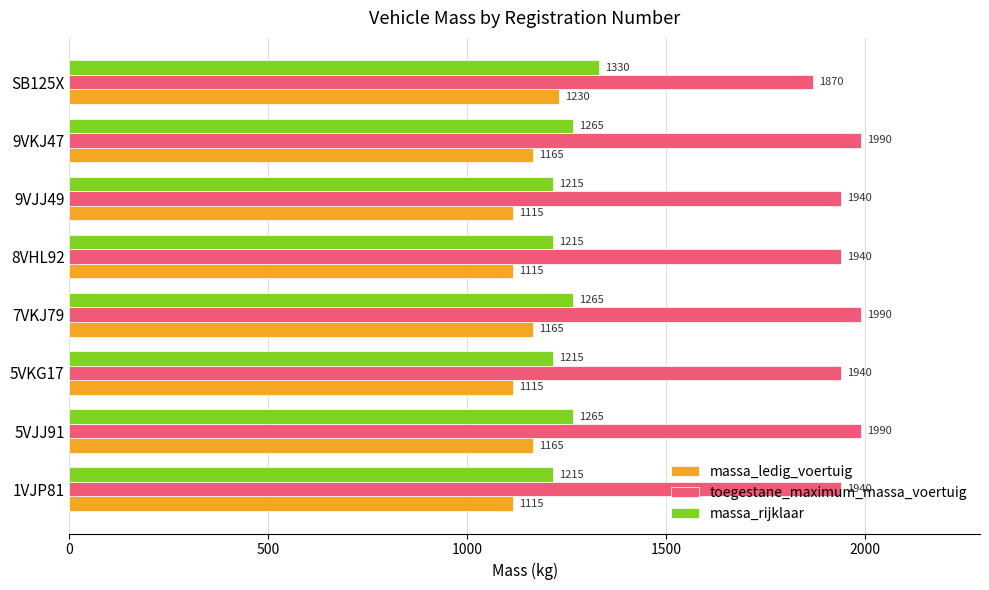

What is the difference between the massa_rijklaar values at 9VJJ49 and 9VKJ47?

50